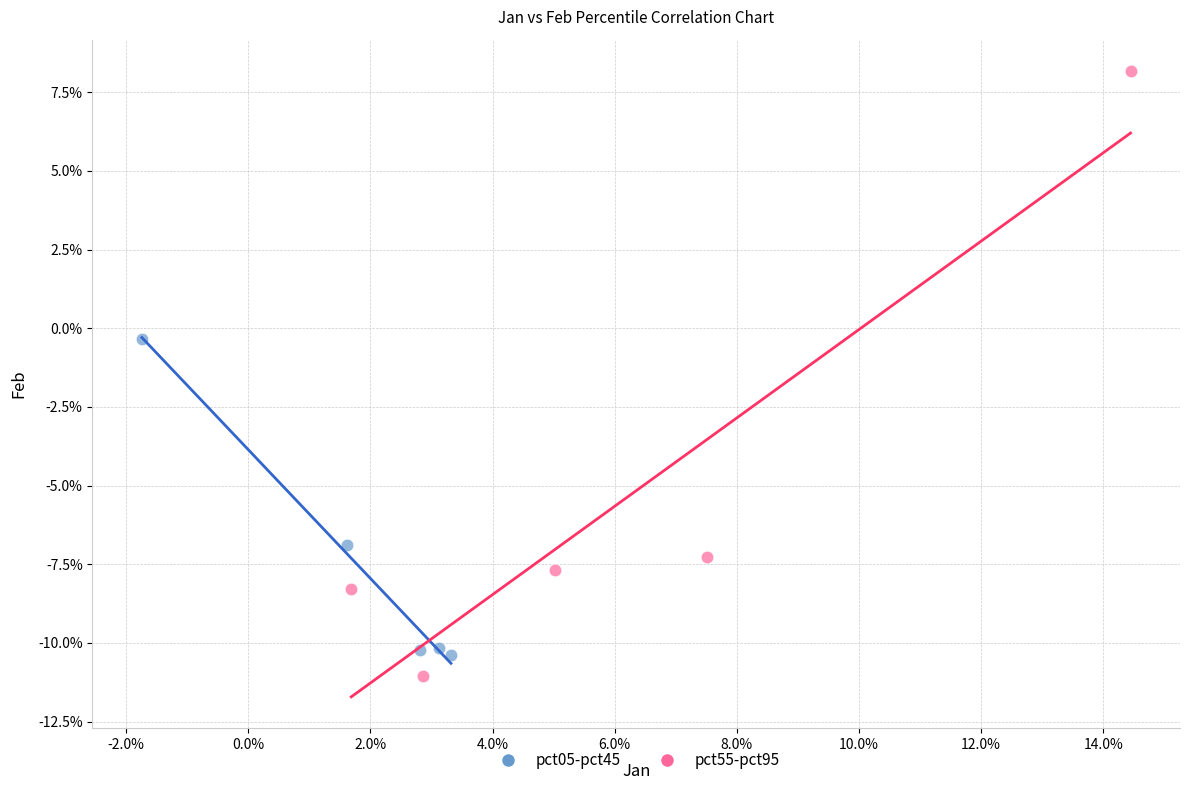

Which series contains the lowest Y value?

pct55-pct95